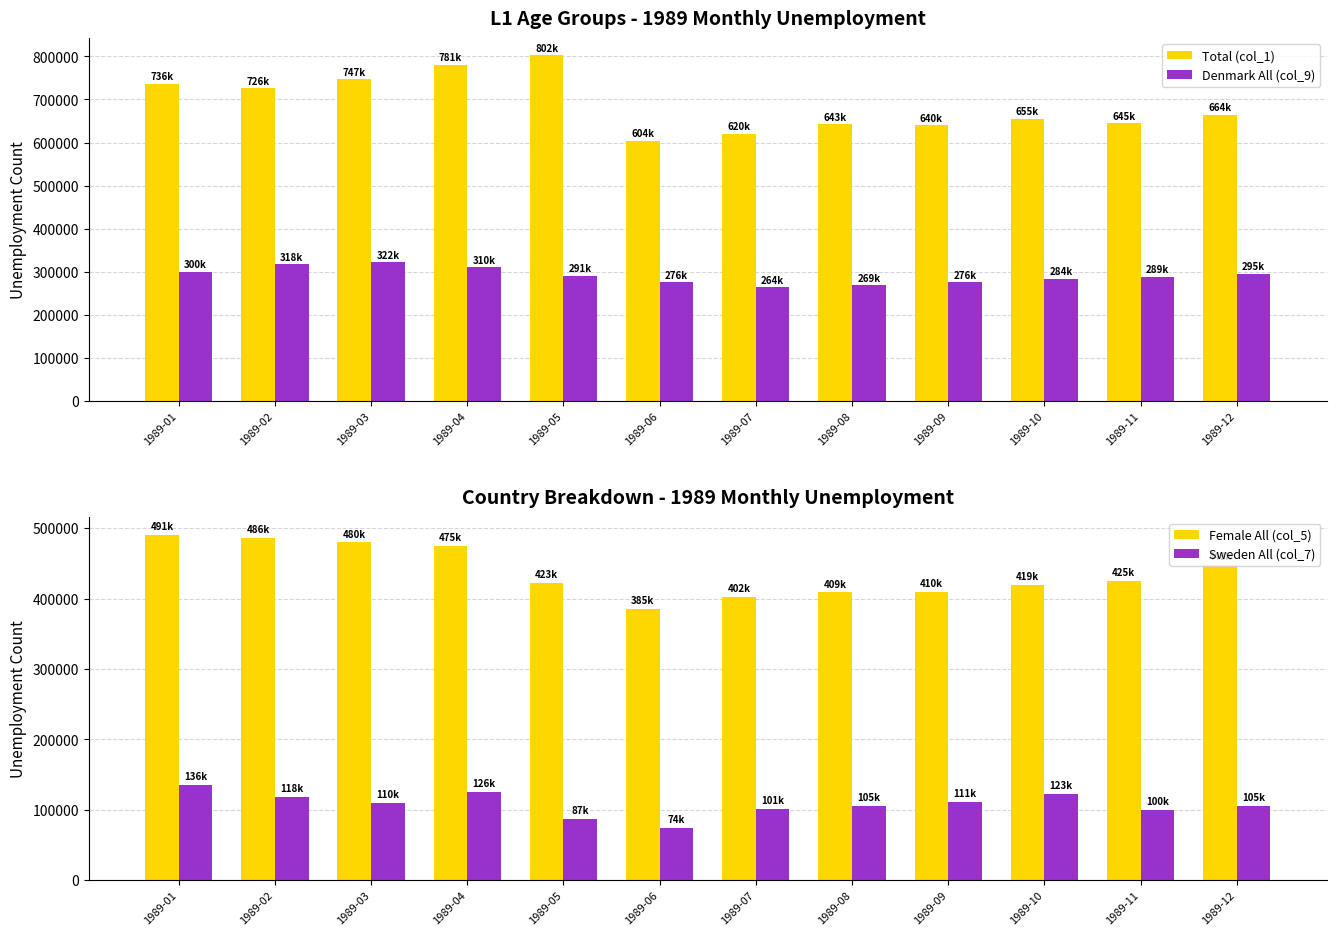

Which series changed the most between 1989-04 and 1989-11?

Total (col_1)